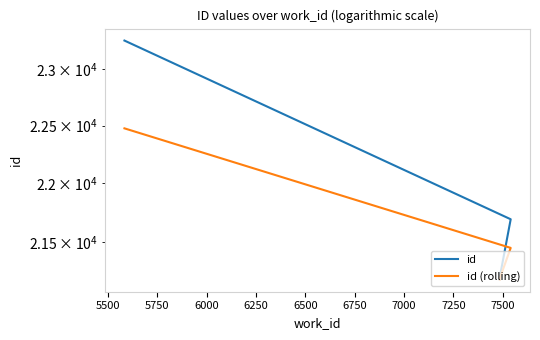

What is the sum of all id values?

87346